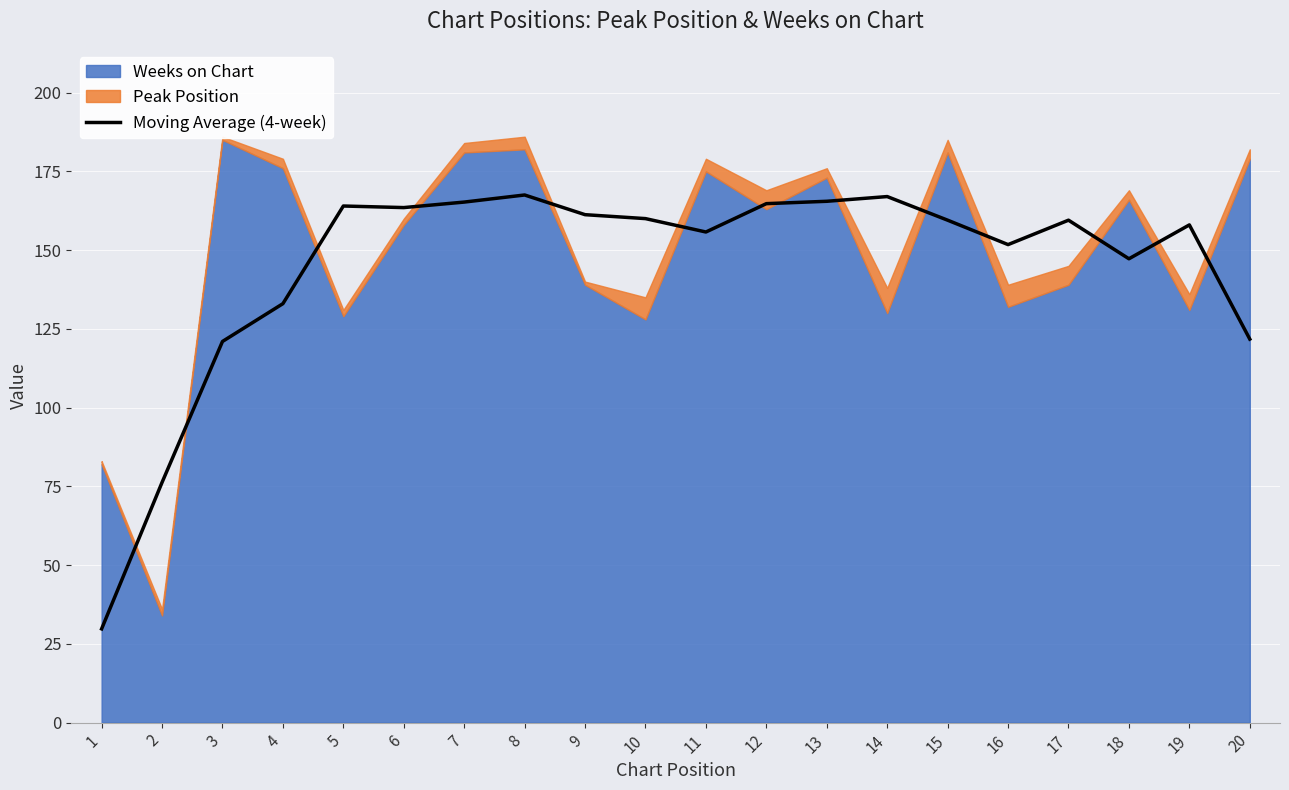

Reading left to right, what are all the values shown in this chart?

29.8	76.2	121.0	133.0	164.0	163.5	165.2	167.5	161.2	160.0	155.8	164.8	165.5	167.0	159.5	151.8	159.5	147.2	158.0	121.8